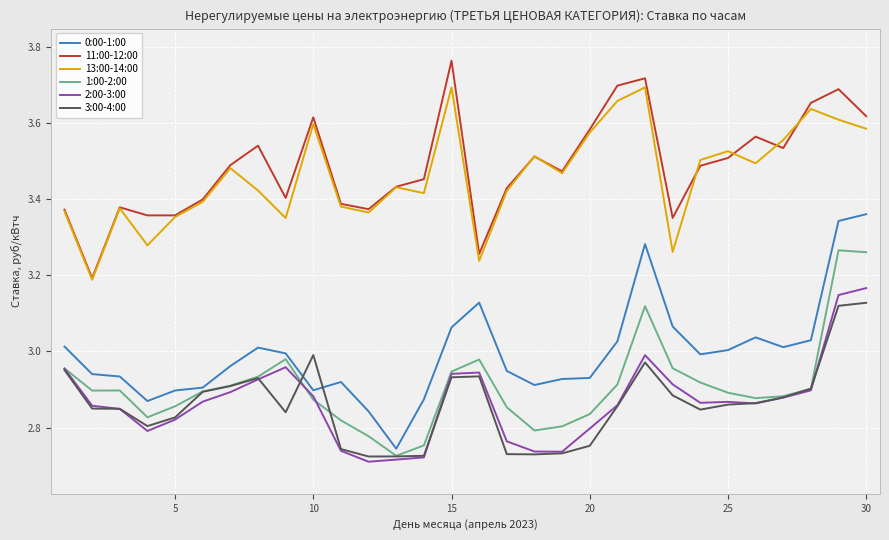

Does the chart display data point markers on the line(s)?

No